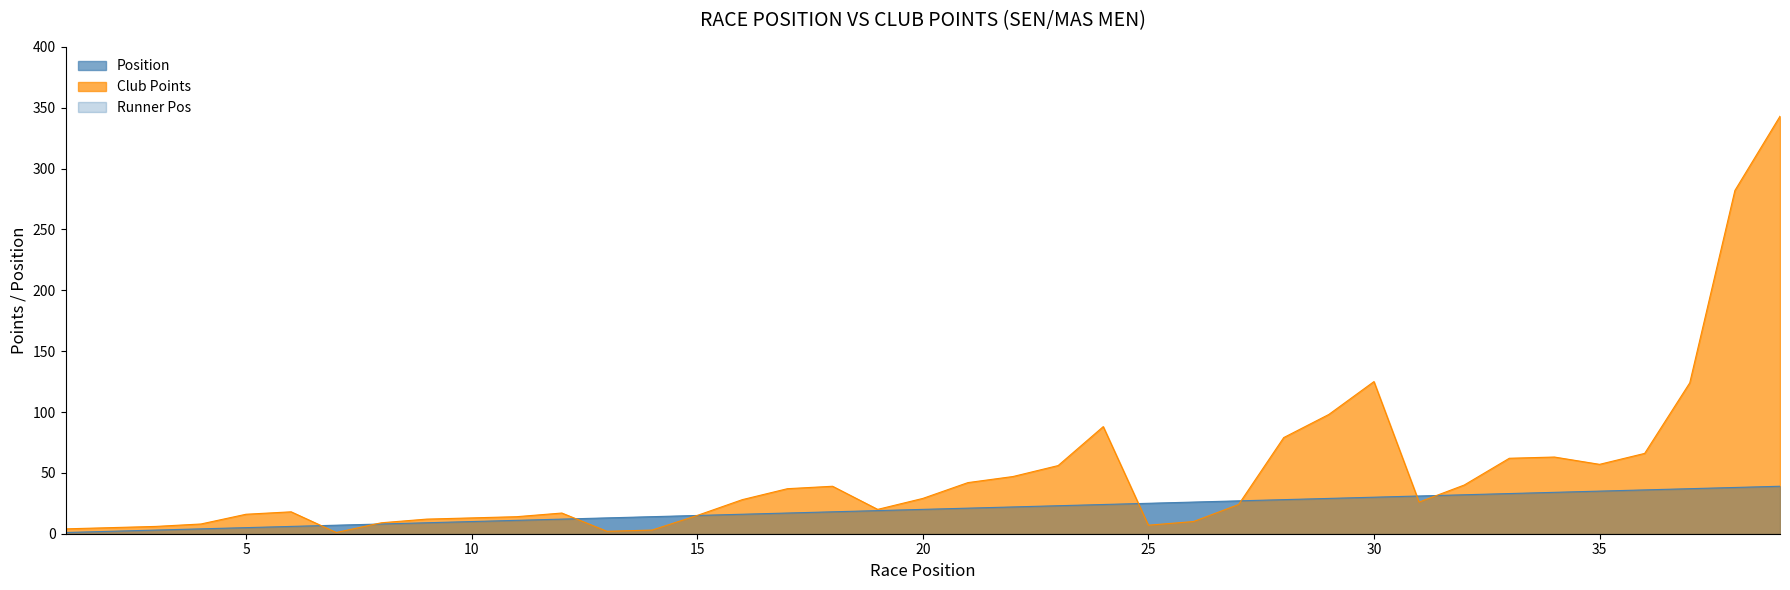

Where is Club Points nearest to the value 172?

30